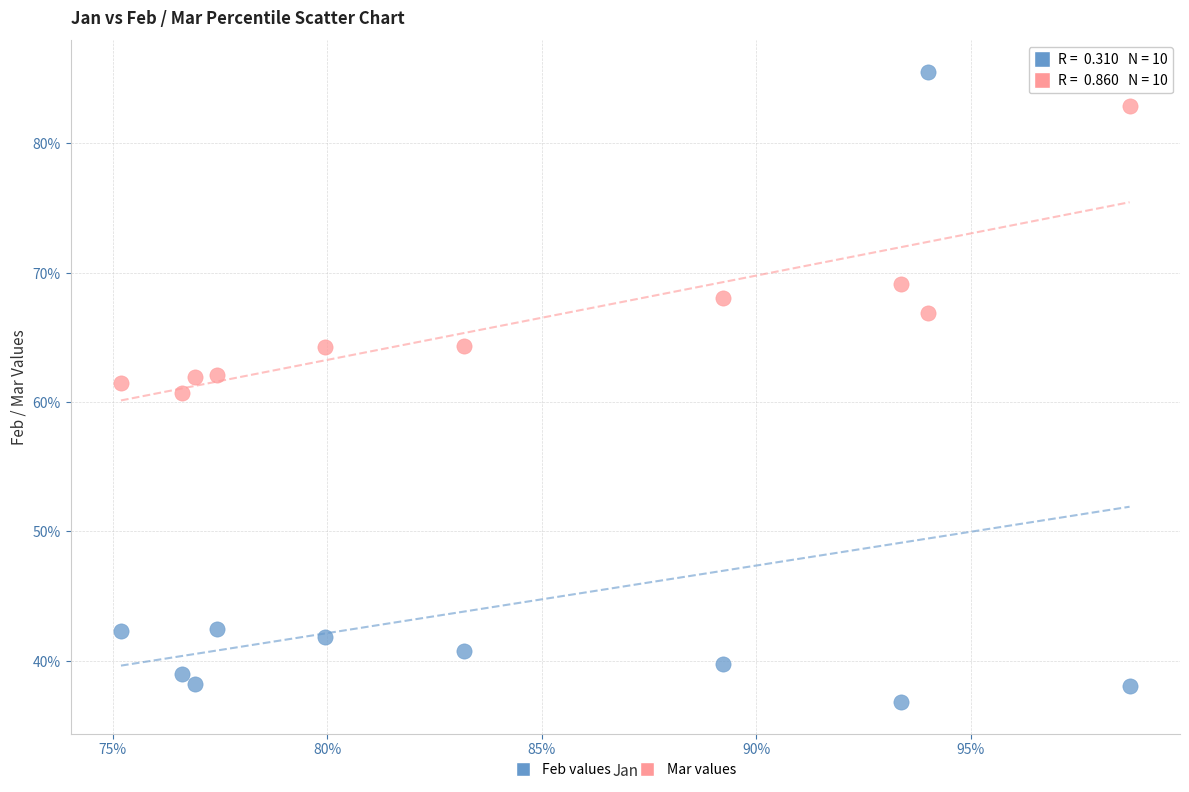

Which series reaches the maximum Y coordinate?

Feb values